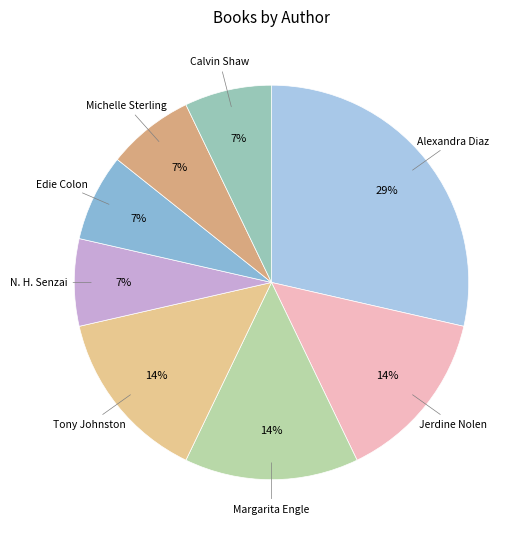

Count the number of slices in the pie.

8